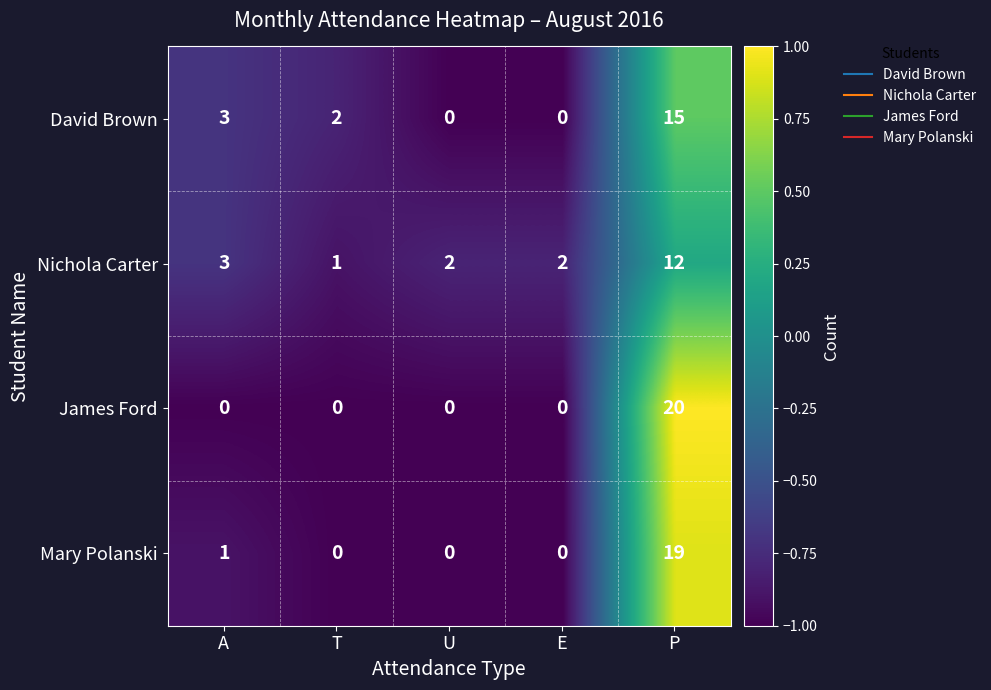

What is the sum of the Mary Polanski values at T and P?

19